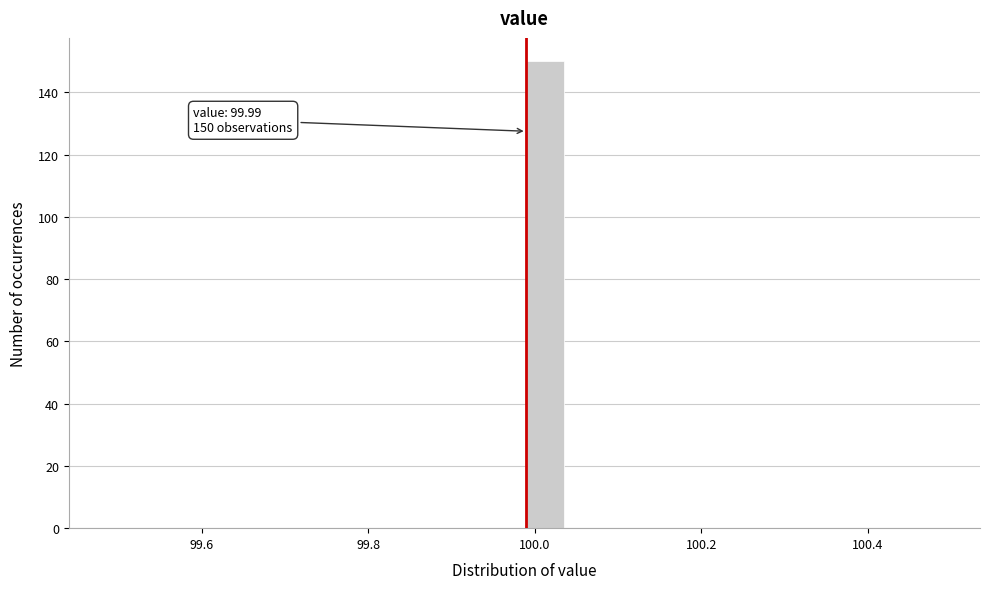

Read against the x-axis, roughly where is the centre of the tallest bar?

100.02